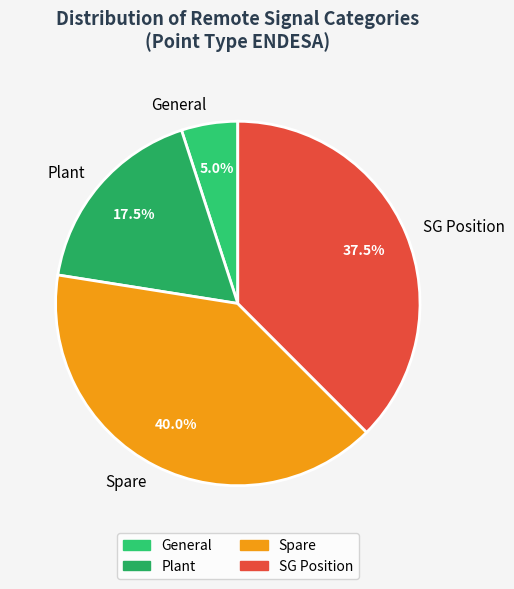

Does any single category account for the majority?

No